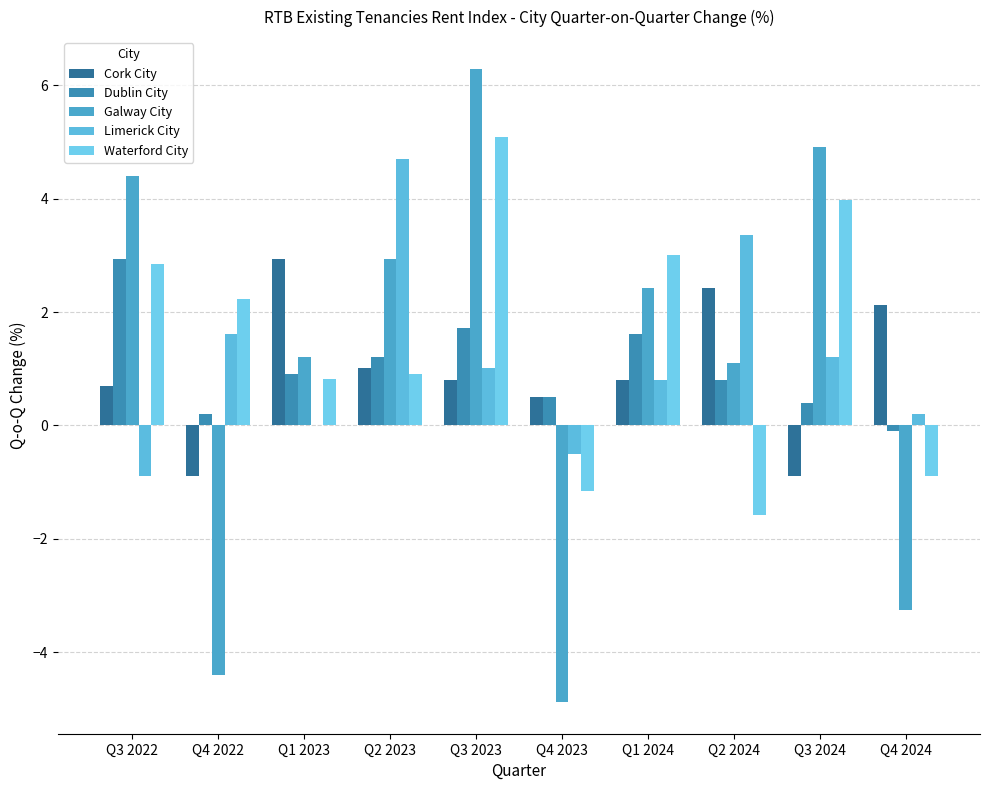

Which series changed the most between Q4 2023 and Q4 2024?

Galway City